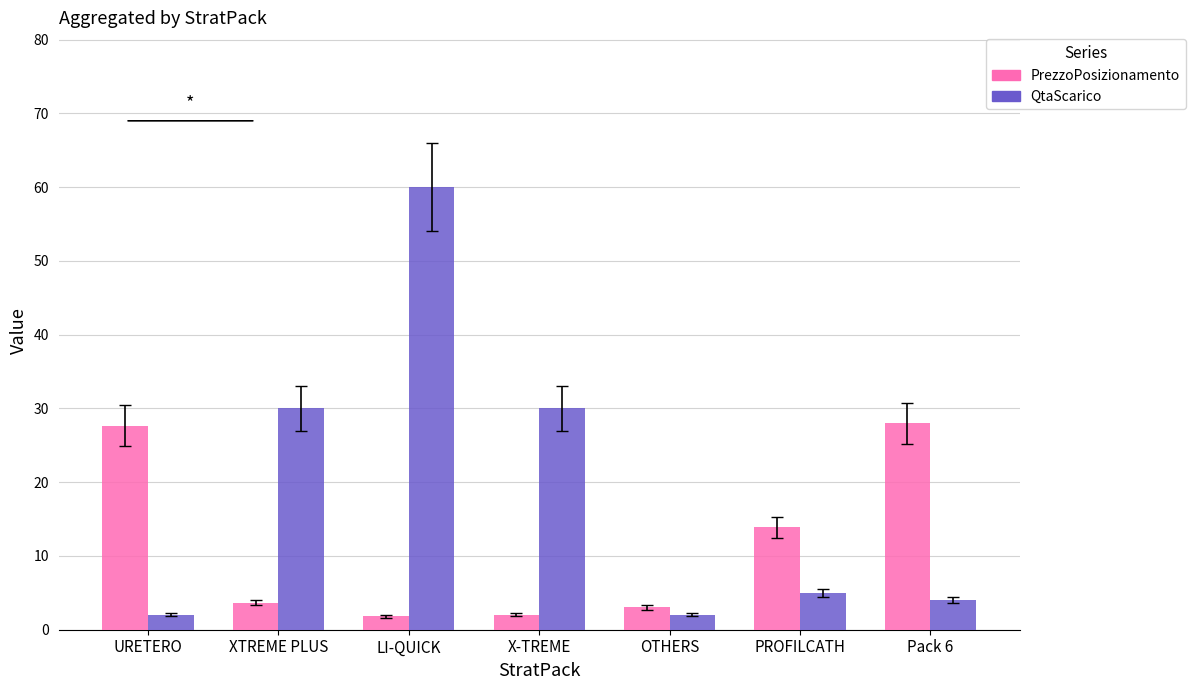

How many distinct data groups are displayed?

2